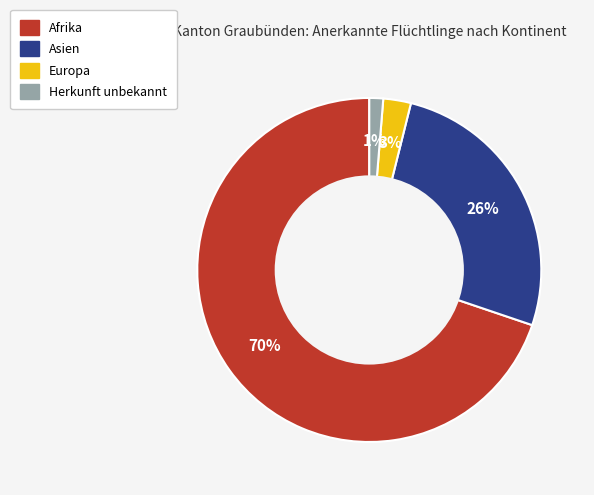

Combined, do Europa and Afrika account for over 50%?

Yes